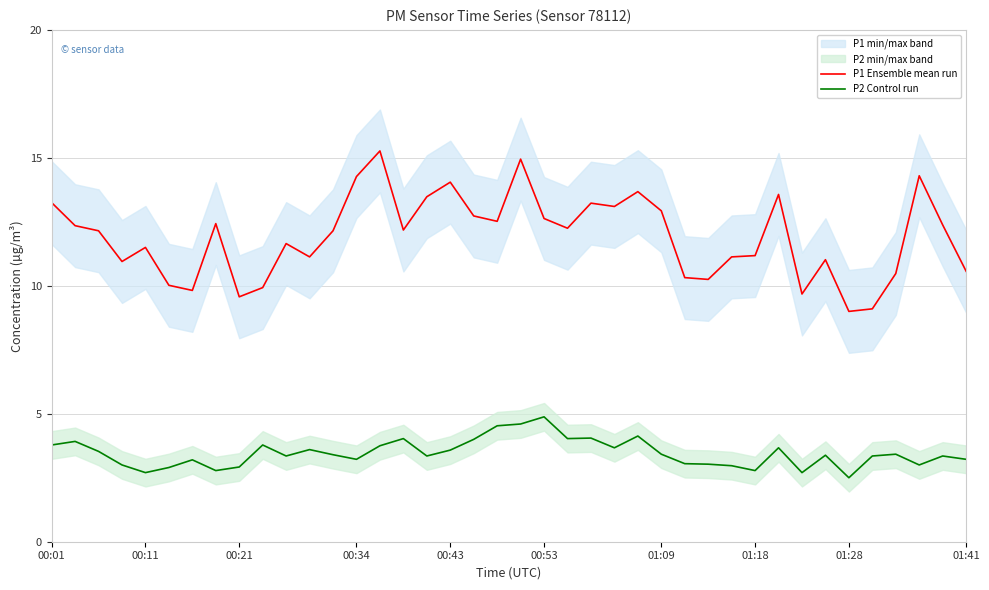

True or false: P2 Control run and P1 Ensemble mean run intersect in this chart.

False